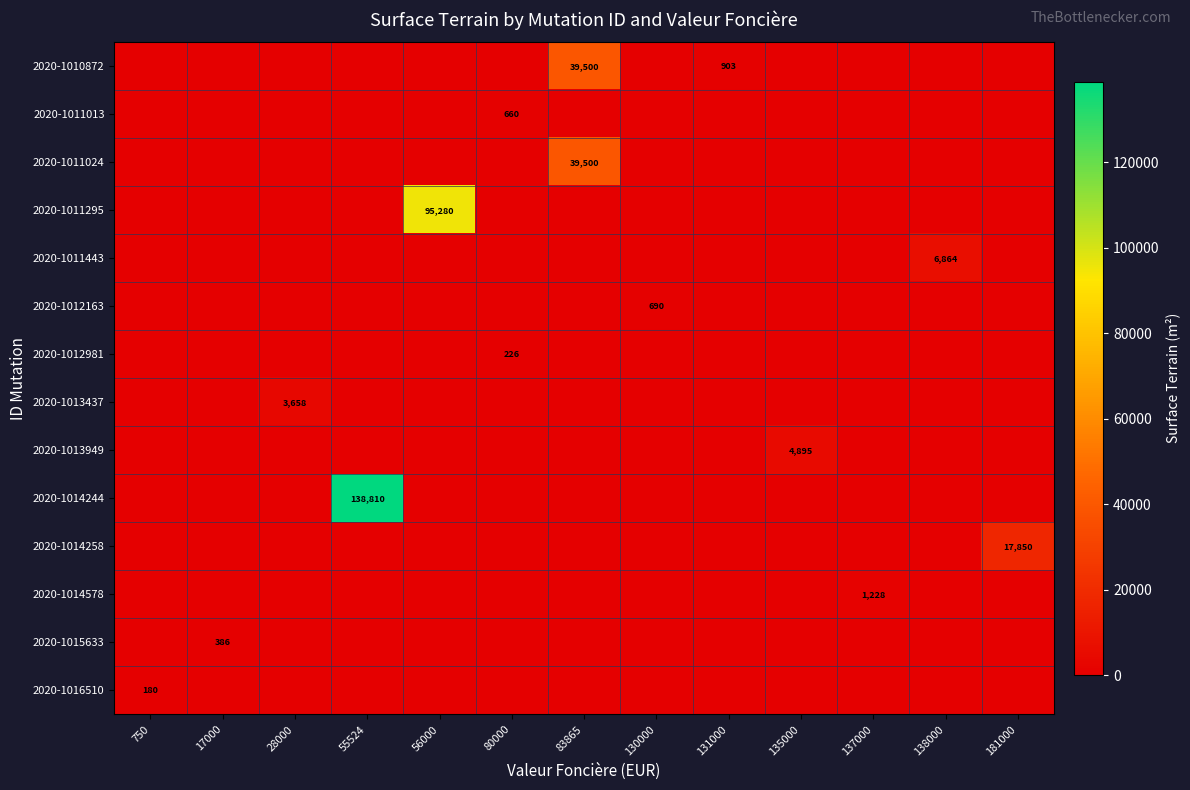

Is it true that 2020-1011443 equals 6864 at 138000?

True